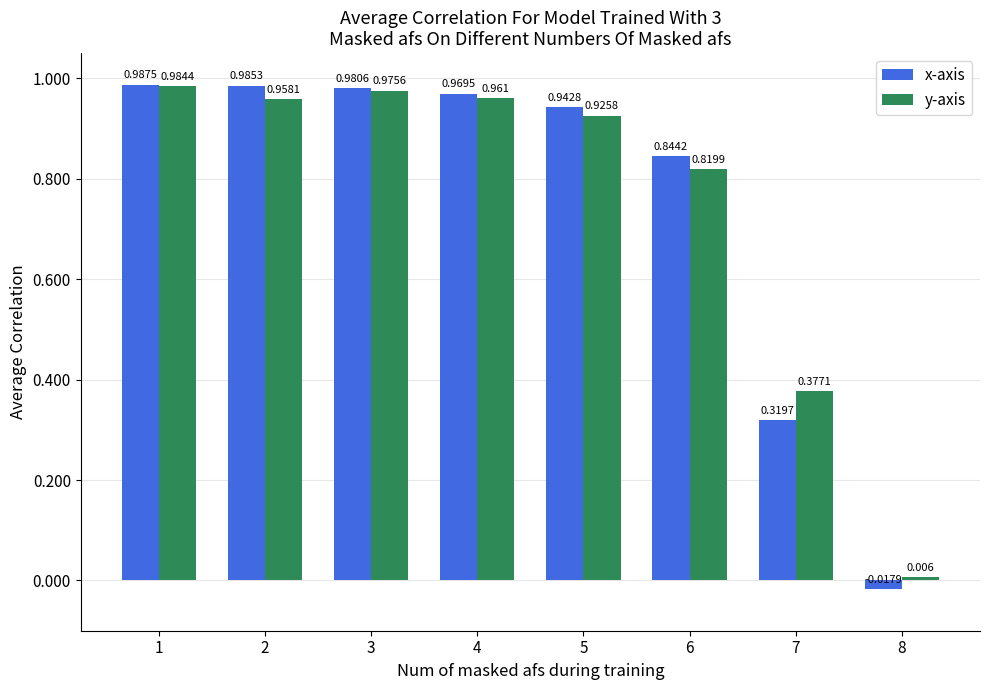

Rank the series by their average value, from highest to lowest.

x-axis, y-axis